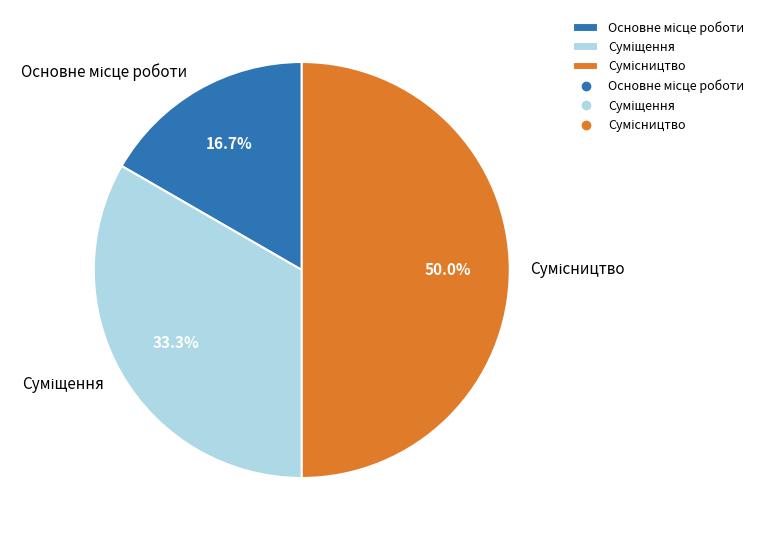

To the nearest percent, what is the difference between the largest and smallest slice percentages?

33%